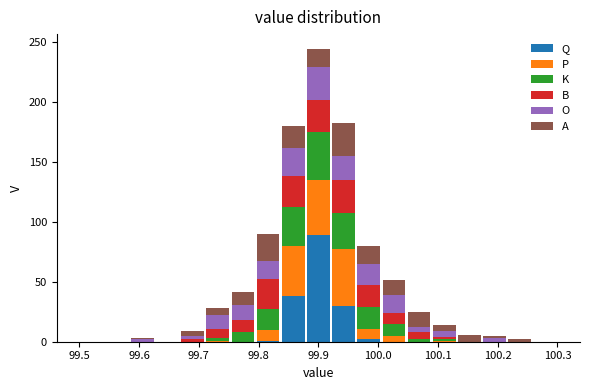

Reading left to right, transcribe this chart: for each stacked bar, give the range it covers on the x-axis and its total height. Neither the bar edges nor the heights are printed on the chart, so give them approximately, as read against the axes.

99.50 to 99.54: 0
99.54 to 99.58: 0
99.58 to 99.63: under 5
99.63 to 99.67: 0
99.67 to 99.71: 10
99.71 to 99.75: 30
99.75 to 99.79: 40
99.79 to 99.84: 90
99.84 to 99.88: 180
99.88 to 99.92: 245
99.92 to 99.96: 180
99.96 to 100.01: 80
100.01 to 100.05: 50
100.05 to 100.09: 25
100.09 to 100.13: 15
100.13 to 100.17: 5
100.17 to 100.22: 5
100.22 to 100.26: under 5
100.26 to 100.30: 0